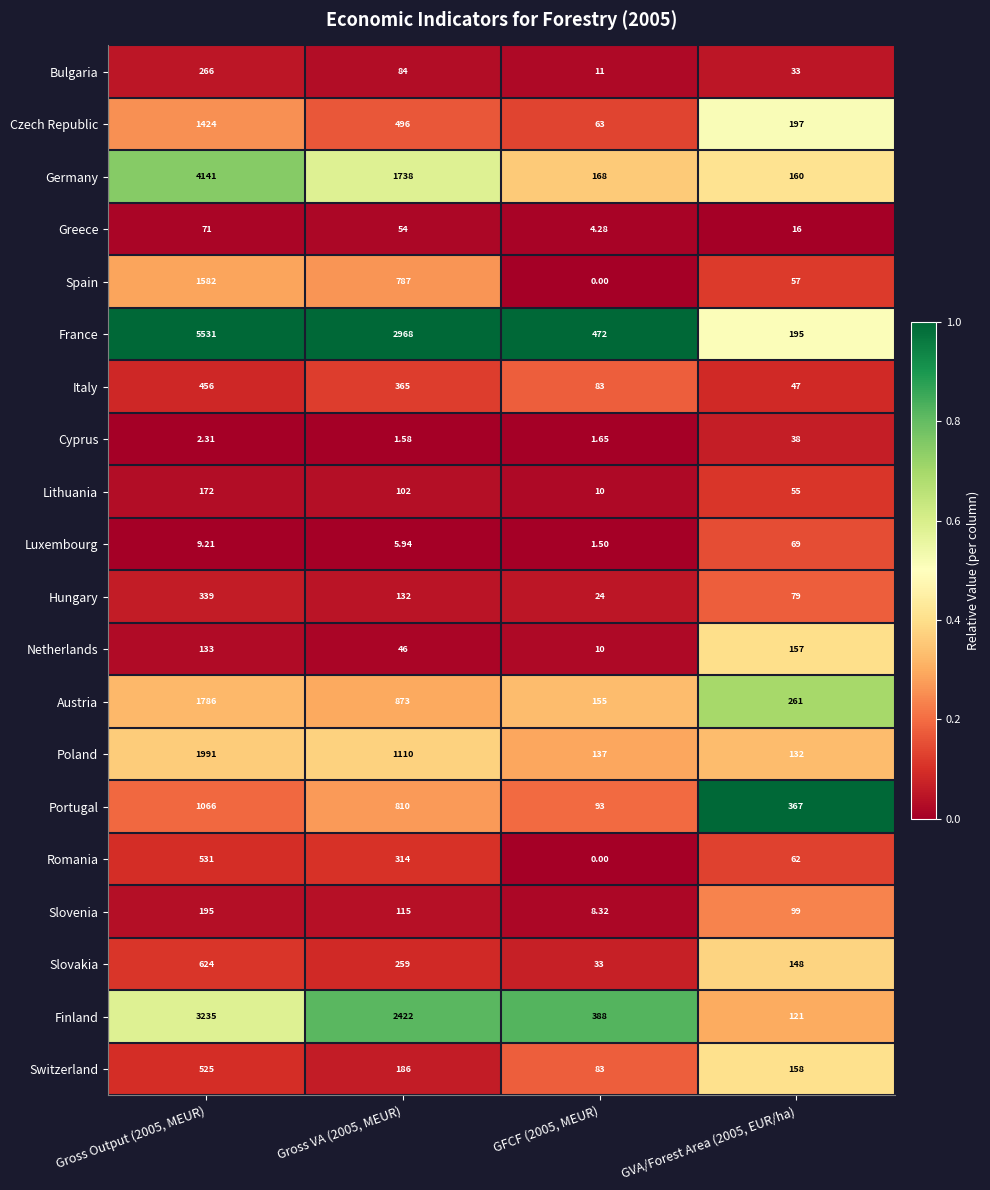

Which series has the largest total across all categories?

France